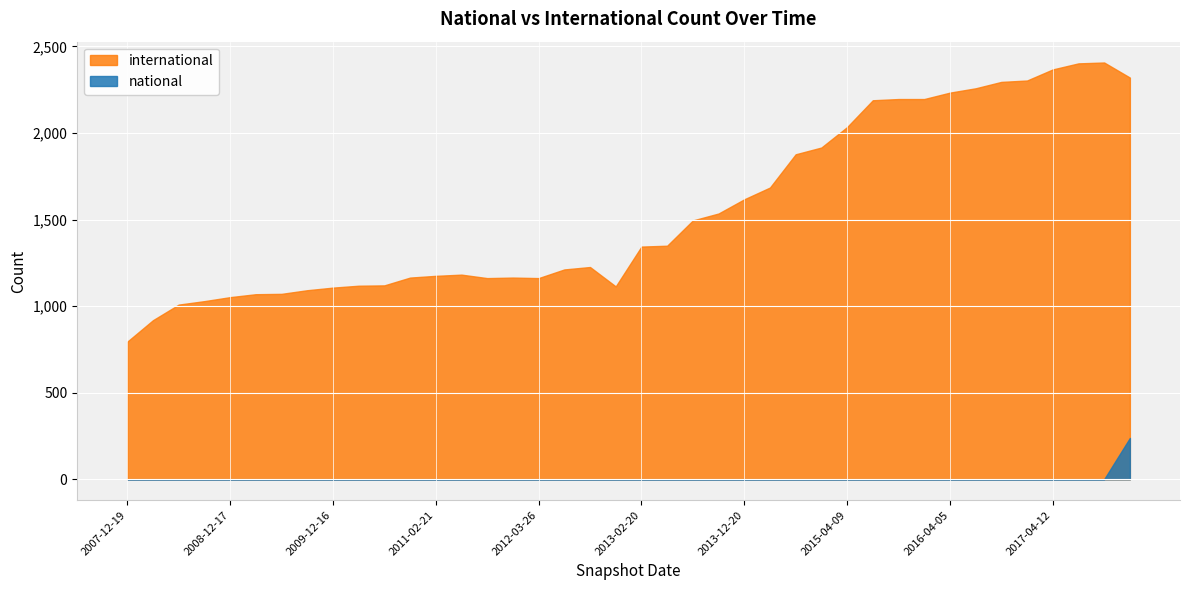

Reading left to right, list all the values displayed in this chart.

national: 2007-12-19=1	2008-04-01=1	2008-06-27=1	2008-10-10=1	2008-12-17=1	2009-04-06=1	2009-06-17=1	2009-09-25=1	2009-12-16=1	2010-04-01=1	2010-07-26=1	2010-11-17=1	2011-02-21=1	2011-06-10=1	2011-09-05=1	2012-01-18=1	2012-03-26=1	2012-07-13=1	2012-10-31=1	2012-12-11=1	2013-02-20=1	2013-05-21=1	2013-07-09=1	2013-09-10=1	2013-12-20=1	2014-03-28=1	2014-09-08=1	2015-01-19=1	2015-04-09=1	2015-07-03=1	2015-10-01=1	2016-01-04=1	2016-04-05=1	2016-07-04=1	2016-10-07=1	2016-12-27=1	2017-04-12=1	2017-07-24=1	2017-10-12=1	2017-12-22=239
international: 2007-12-19=795	2008-04-01=919	2008-06-27=1009	2008-10-10=1029	2008-12-17=1052	2009-04-06=1069	2009-06-17=1071	2009-09-25=1092	2009-12-16=1107	2010-04-01=1118	2010-07-26=1120	2010-11-17=1165	2011-02-21=1175	2011-06-10=1182	2011-09-05=1162	2012-01-18=1165	2012-03-26=1162	2012-07-13=1212	2012-10-31=1226	2012-12-11=1114	2013-02-20=1344	2013-05-21=1349	2013-07-09=1495	2013-09-10=1535	2013-12-20=1617	2014-03-28=1685	2014-09-08=1877	2015-01-19=1916	2015-04-09=2034	2015-07-03=2189	2015-10-01=2196	2016-01-04=2196	2016-04-05=2233	2016-07-04=2258	2016-10-07=2295	2016-12-27=2303	2017-04-12=2367	2017-07-24=2402	2017-10-12=2407	2017-12-22=2320